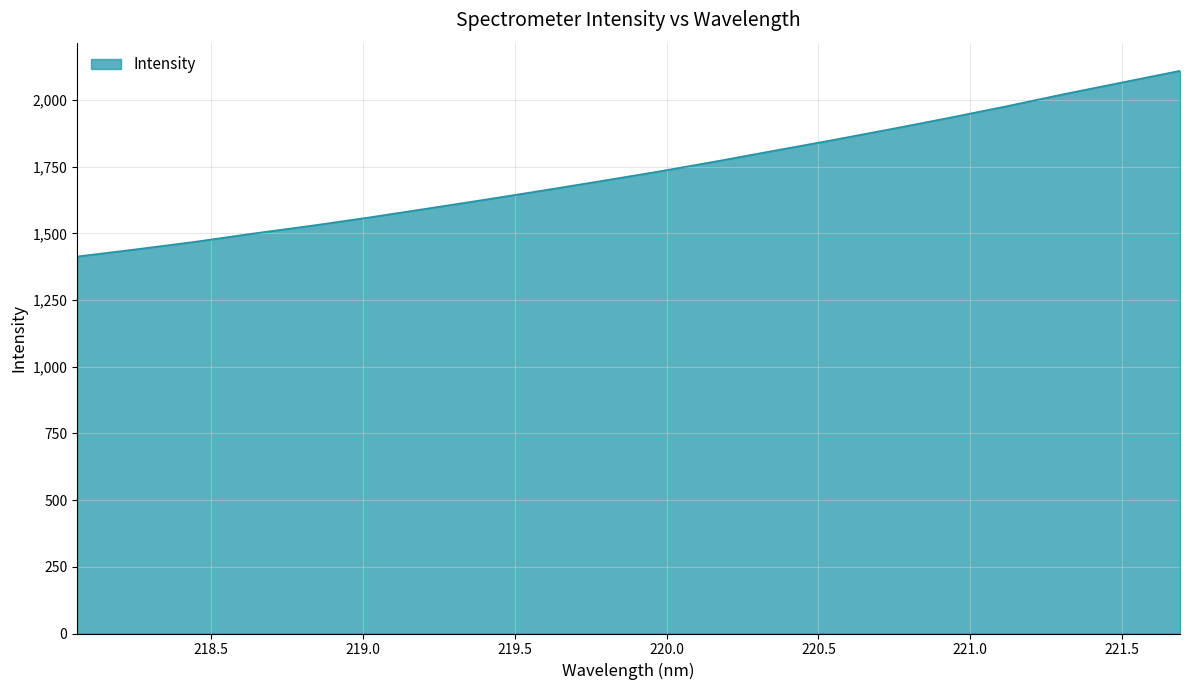

Count the number of data series in this chart.

1